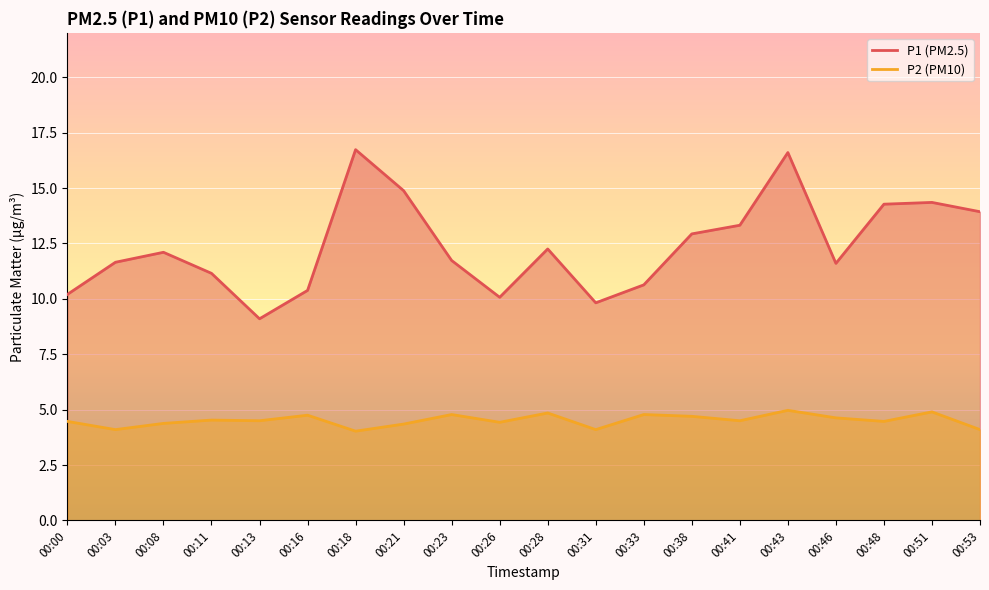

Reading left to right, extract all data points from this chart.

P1: 10.2	11.7	12.1	11.2	9.1	10.4	16.7	14.9	11.7	10.1	12.2	9.8	10.6	12.9	13.3	16.6	11.6	14.3	14.3	13.9
P2: 4.5	4.1	4.4	4.5	4.5	4.8	4.0	4.3	4.8	4.4	4.8	4.1	4.8	4.7	4.5	5.0	4.6	4.5	4.9	4.1